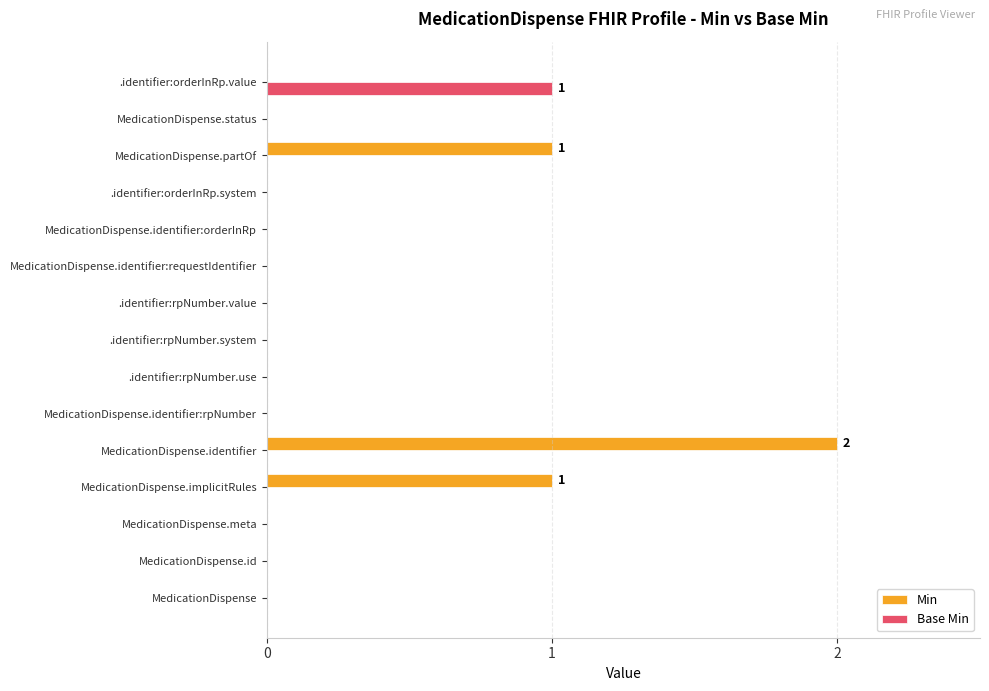

How many categories are shown in the chart?

15